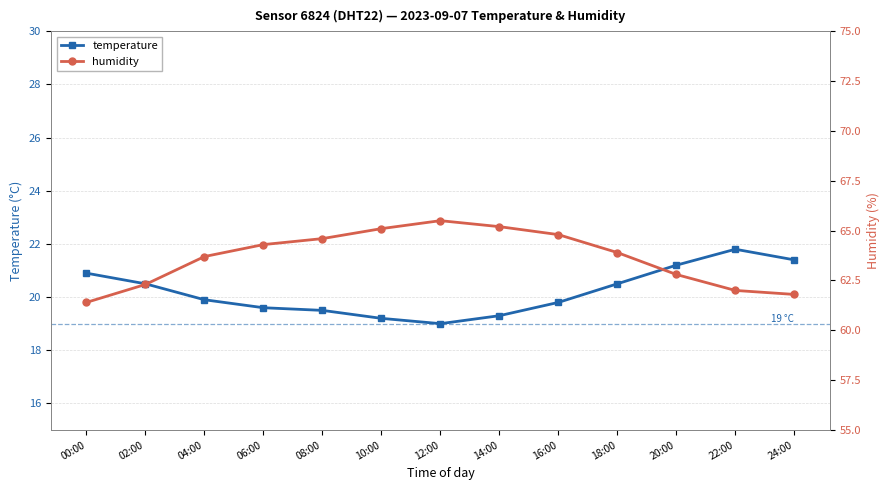

What is the spread (max minus min) of values at 04:00?

43.8